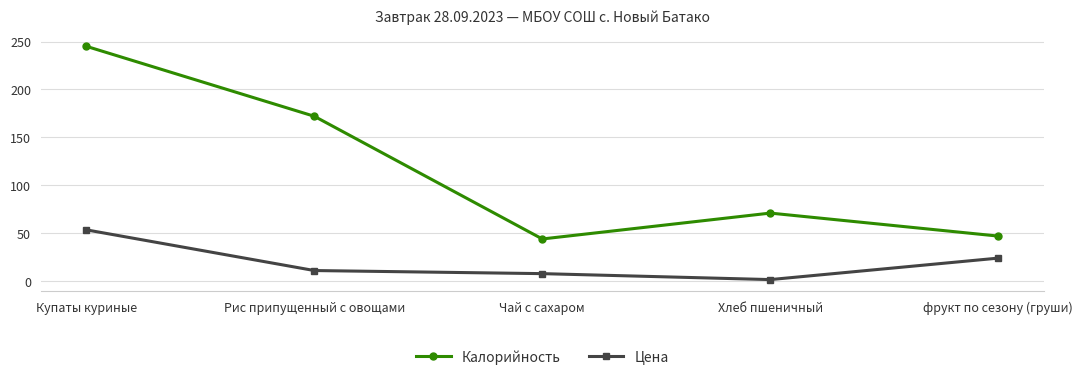

Which series has the largest range (max minus min)?

Калорийность